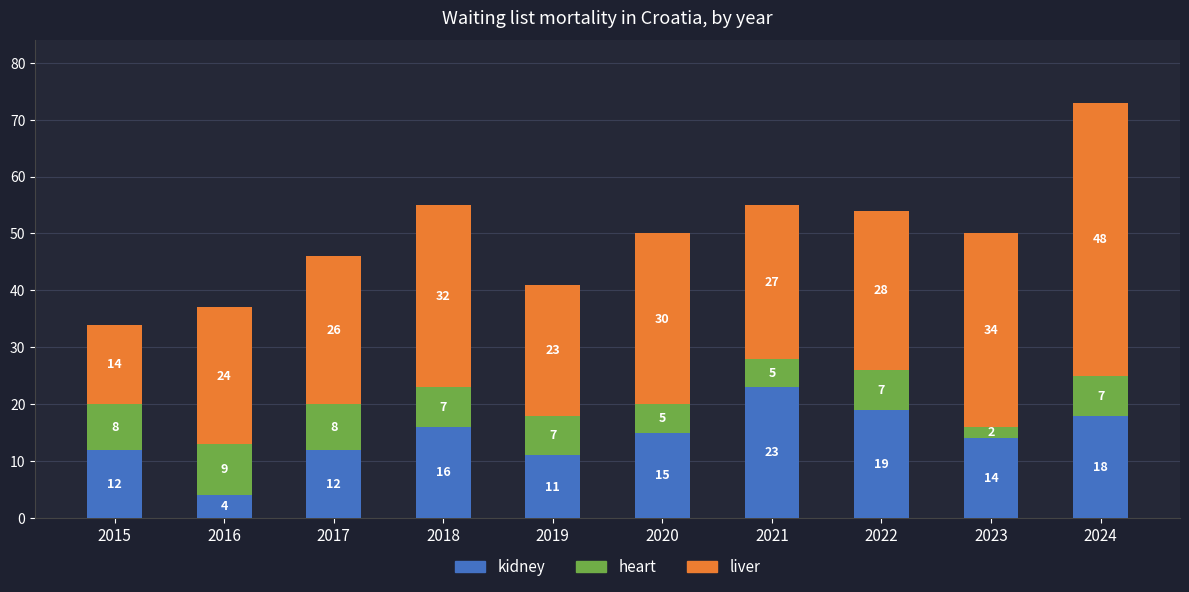

What is the average value of the kidney series?

14